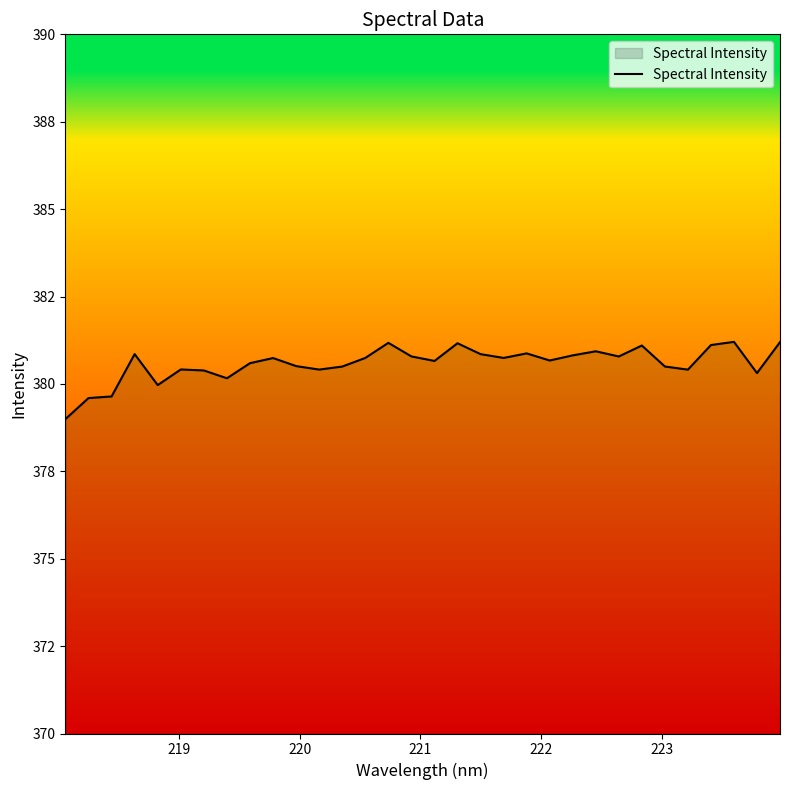

Is this an area chart (filled region under the line)?

Yes